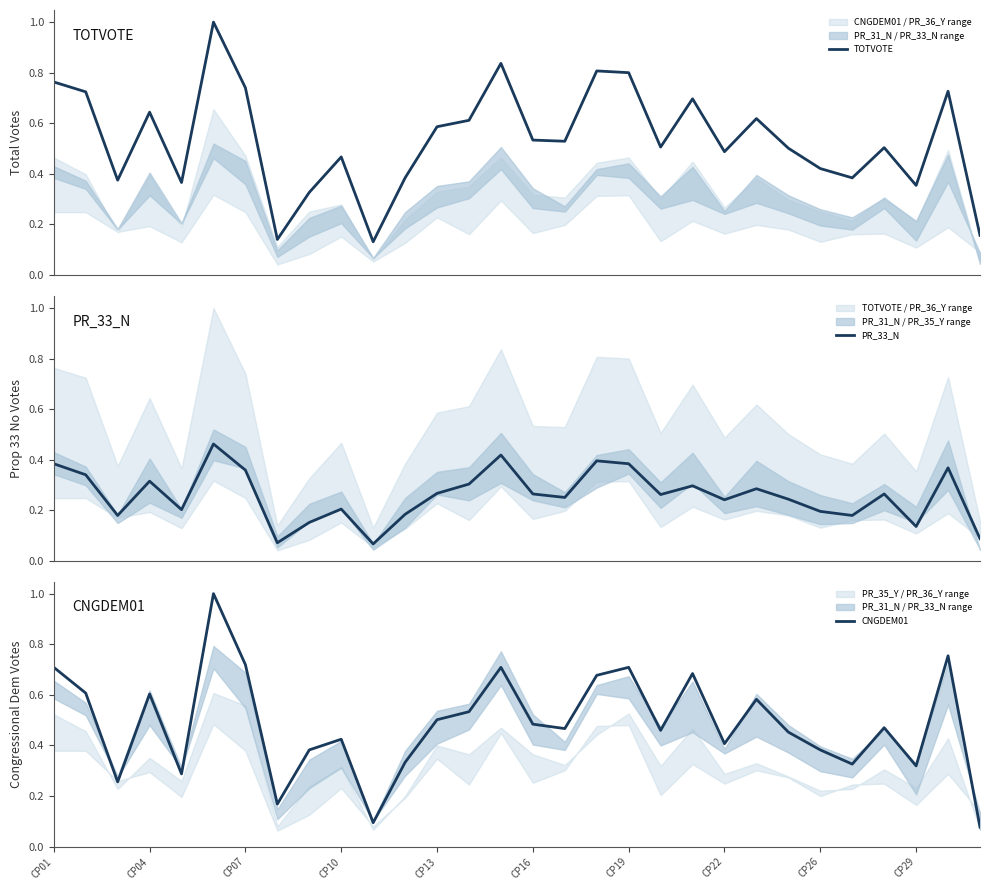

Is it true that CNGDEM01 equals 0.4 at CP22?

True